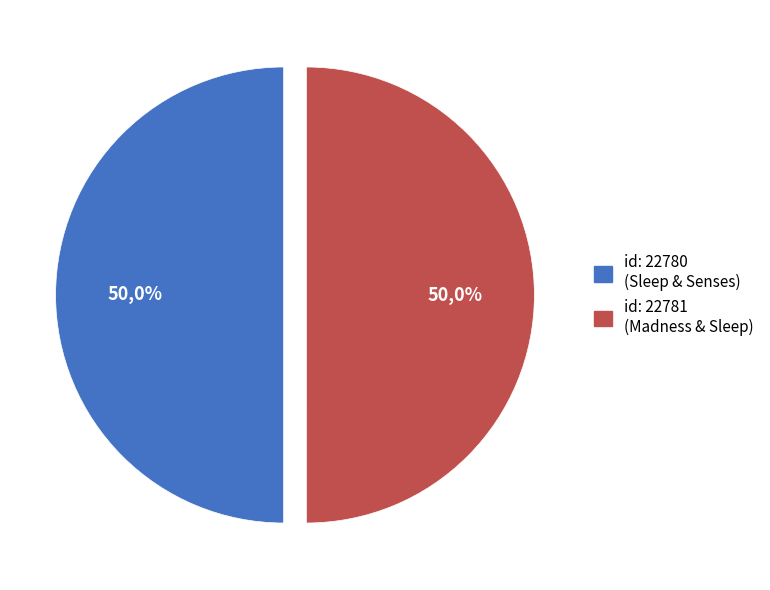

Between Searching in ECCO-TCP (Madness/Sleep) and Searching in ECCO-TCP (Sleep/Senses), which is larger?

Searching in ECCO-TCP (Madness/Sleep)